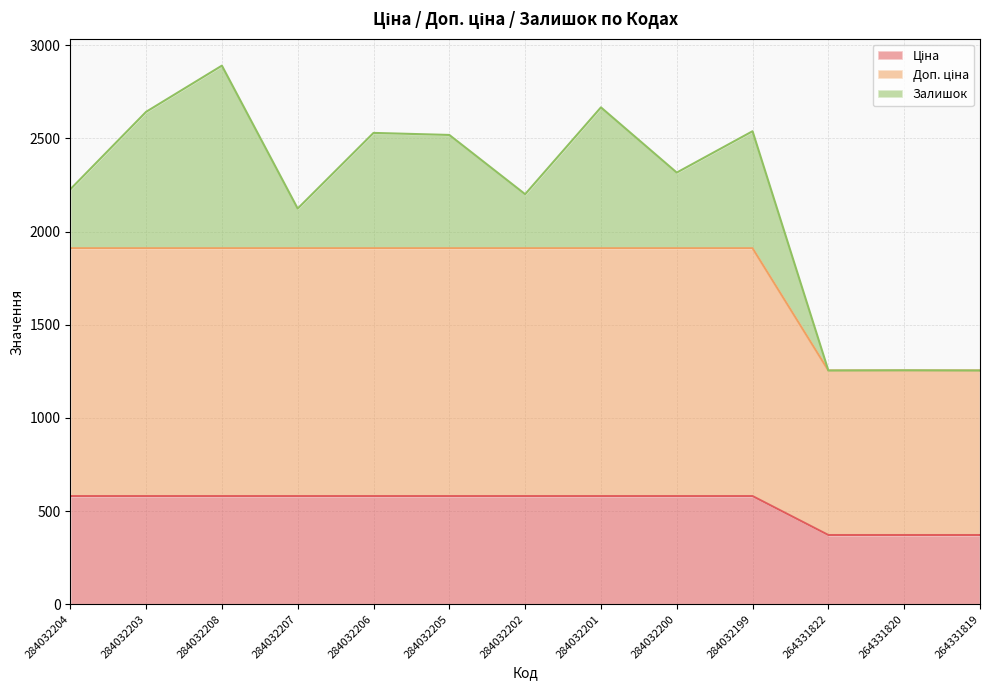

At which category is the sum across all series the highest?

284032208